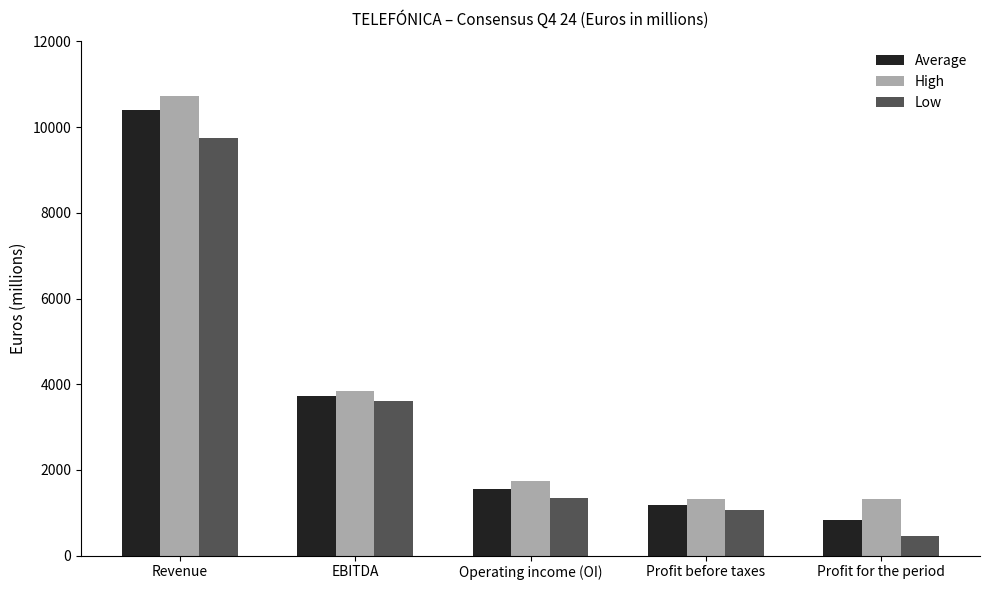

Which category has the highest value across all series?

Revenue